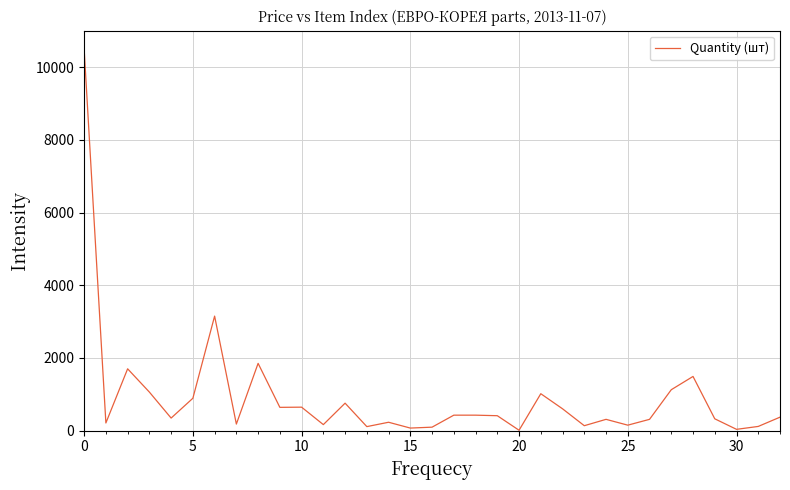

What is the difference between the maximum and minimum values?

10490